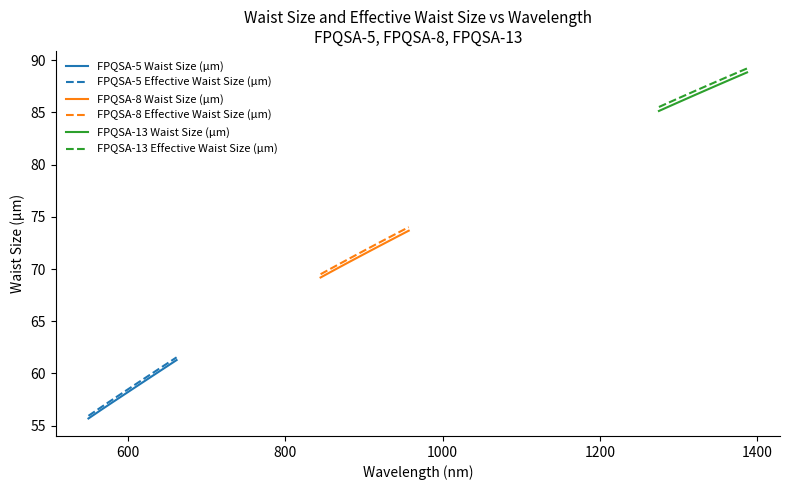

What is the minimum value for FPQSA-8 Waist Size (µm)?

69.2